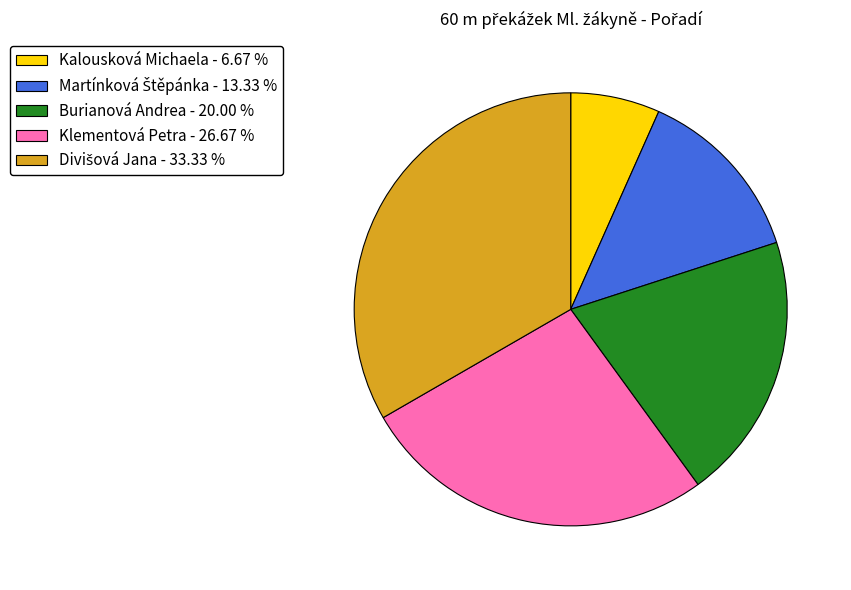

Does any single category account for the majority?

No